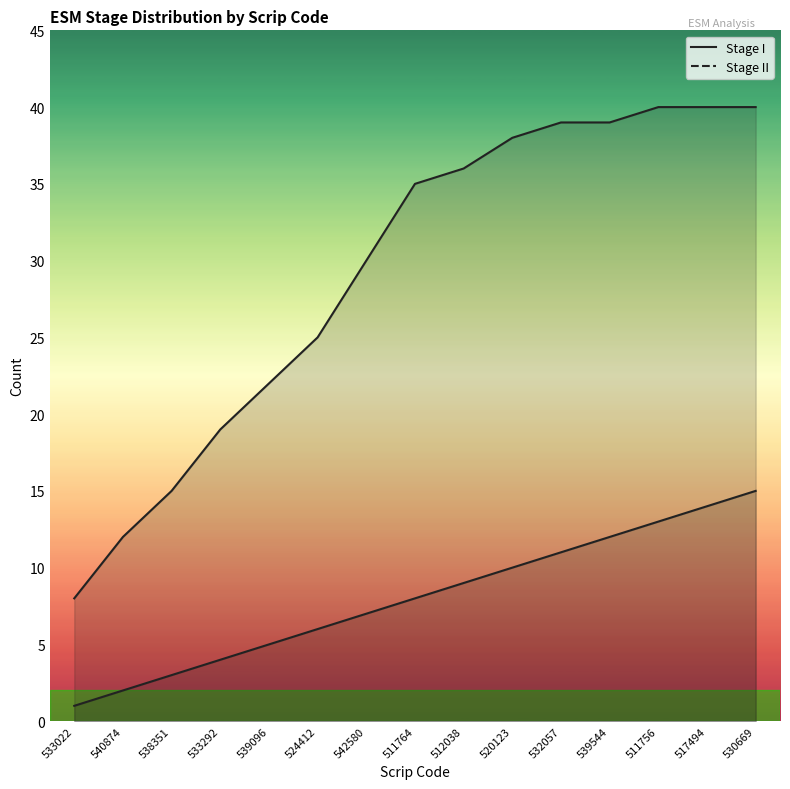

True or false: Stage I and Stage II intersect in this chart.

False